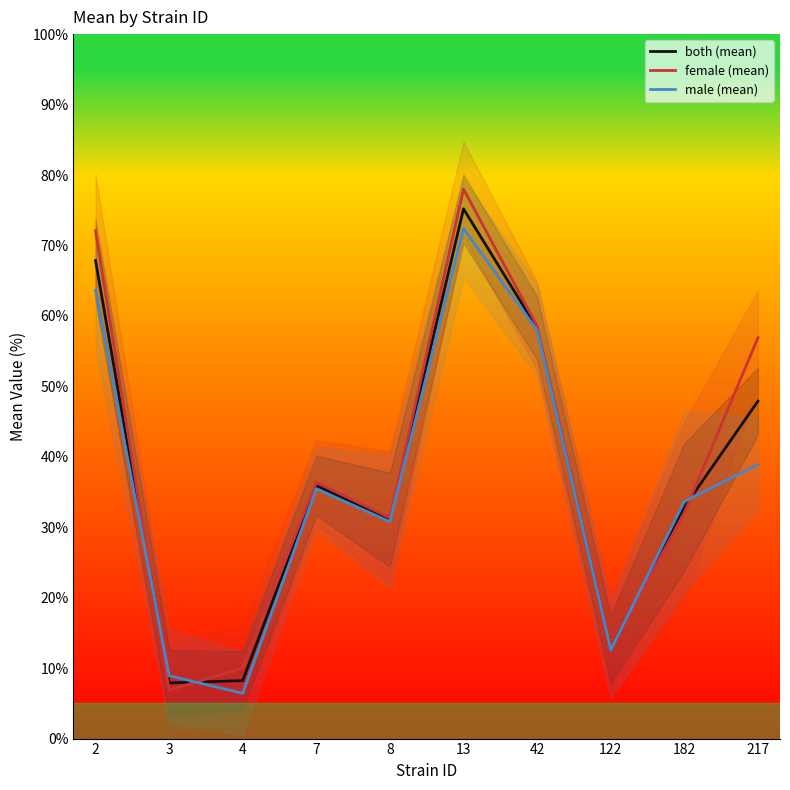

Reading right to left, extract all data points from this chart.

both (mean): 217=47.9	182=32.9	122=12.7	42=58.3	13=75.2	8=31.1	7=35.9	4=8.2	3=7.9	2=67.9
female (mean): 217=56.9	182=32.0	122=12.7	42=58.6	13=78.0	8=31.3	7=36.4	4=10.0	3=6.9	2=72.1
male (mean): 217=38.9	182=33.7	122=12.6	42=58.0	13=72.4	8=30.8	7=35.5	4=6.4	3=8.9	2=63.6